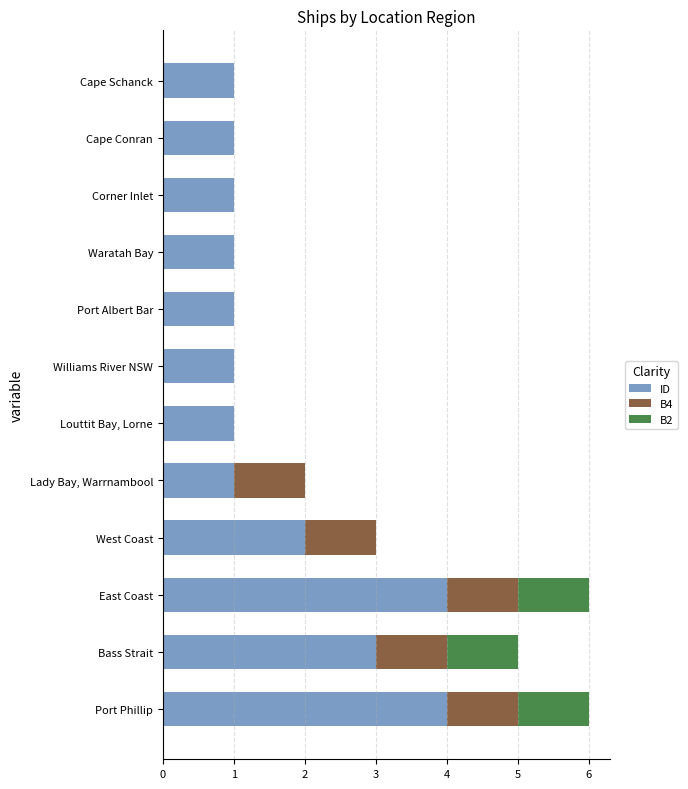

What is the total value across all series at East Coast?

6